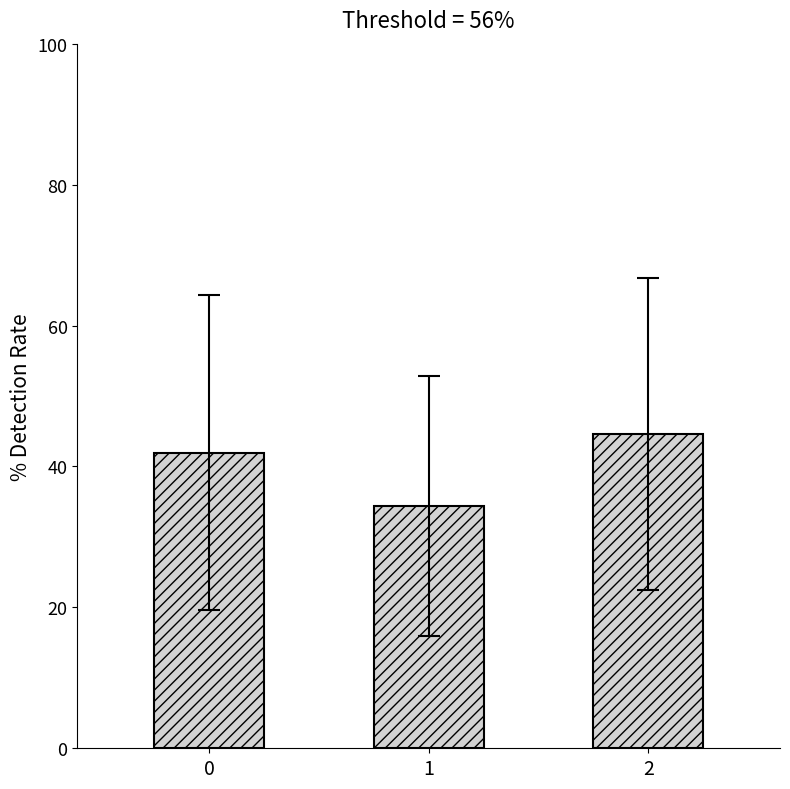

Which category has the lowest value across all series?

1